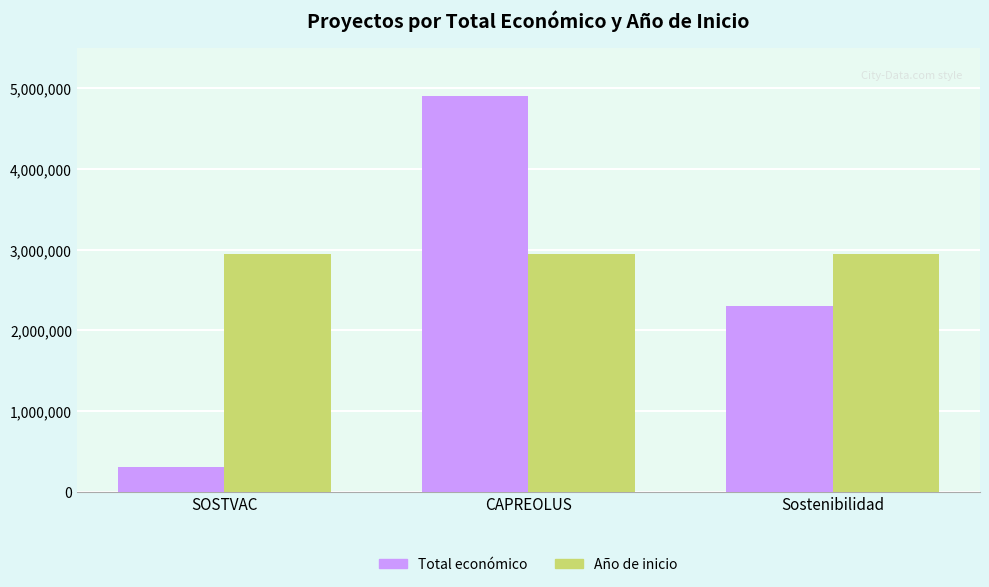

What is the total value across all series at SOSTVAC?

3253140